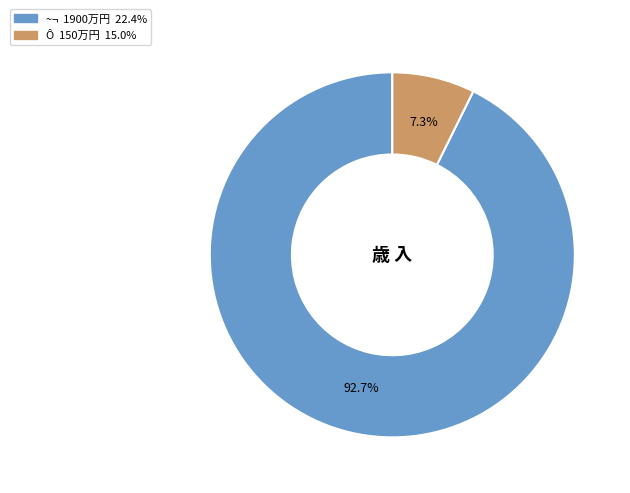

What is the smallest slice in the pie chart?

Ô